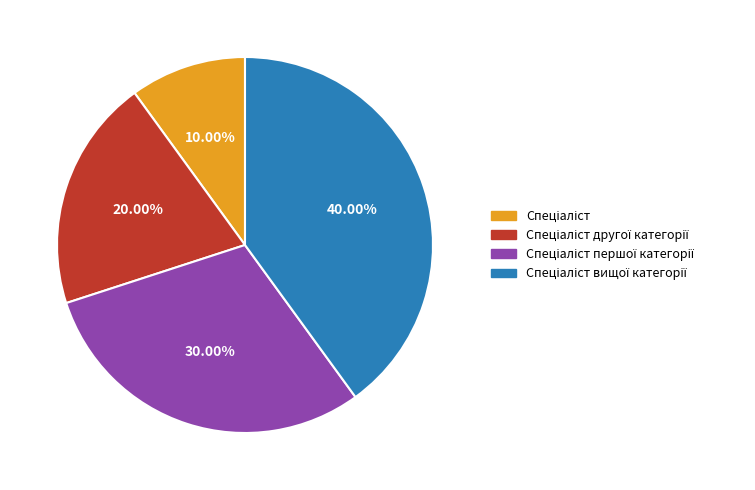

How many slices are in this pie chart?

4